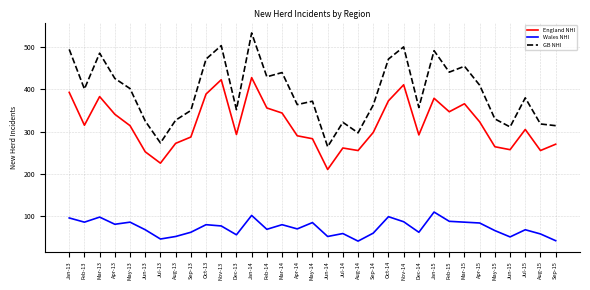

List the series in order of their peak value, lowest first.

Wales NHI, England NHI, GB NHI